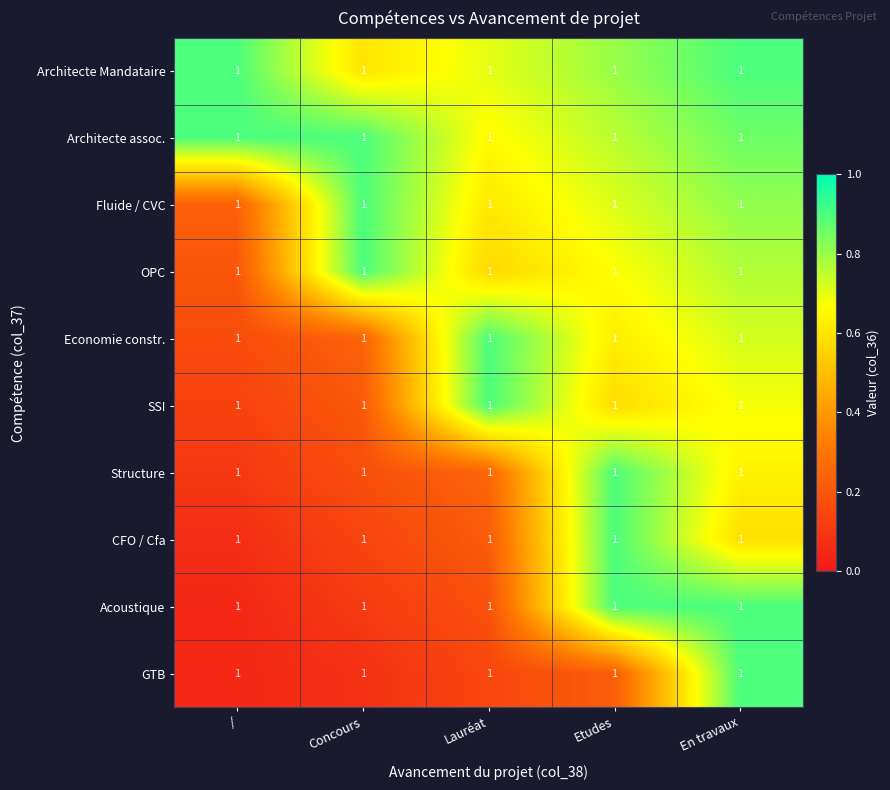

The value of GTB at Lauréat is 0.1. True or false?

True